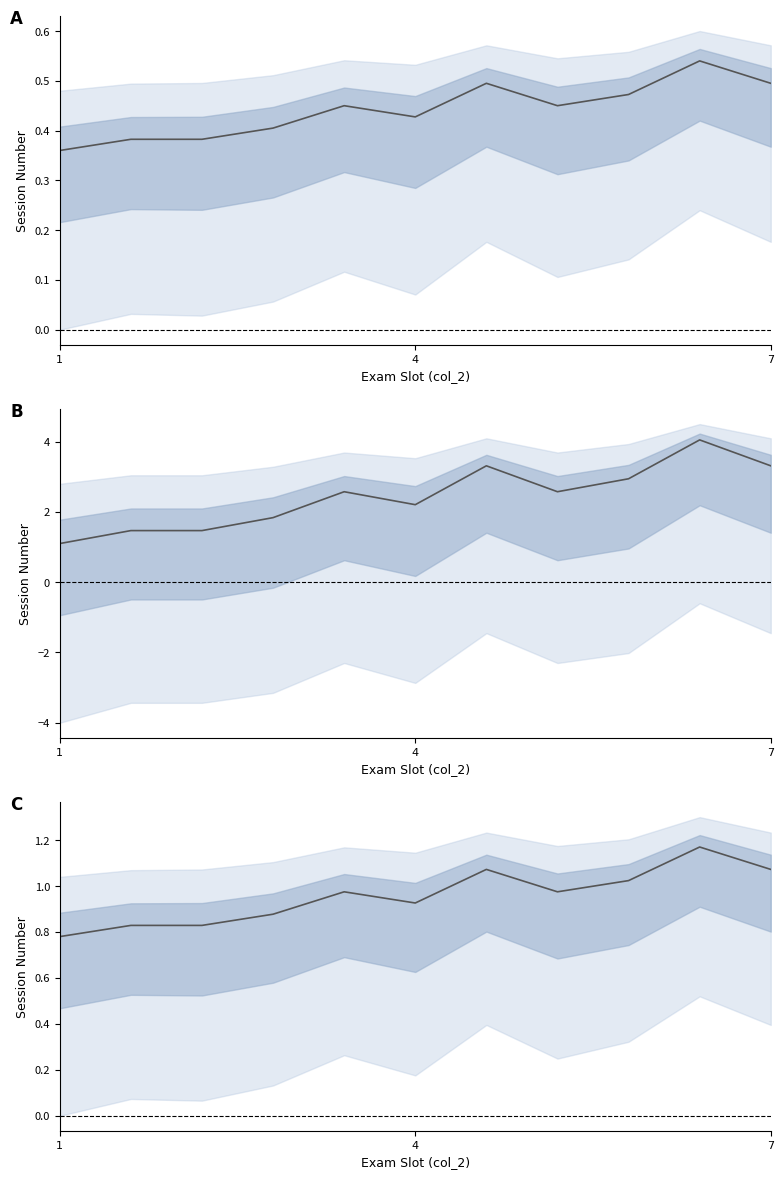

How many categories are shown in the chart?

11